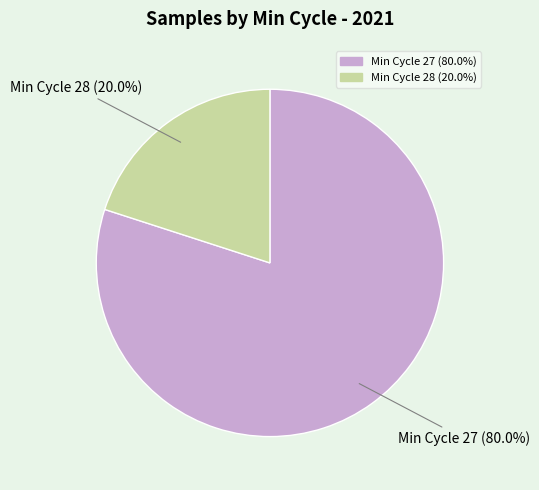

Does any single category account for the majority?

Yes